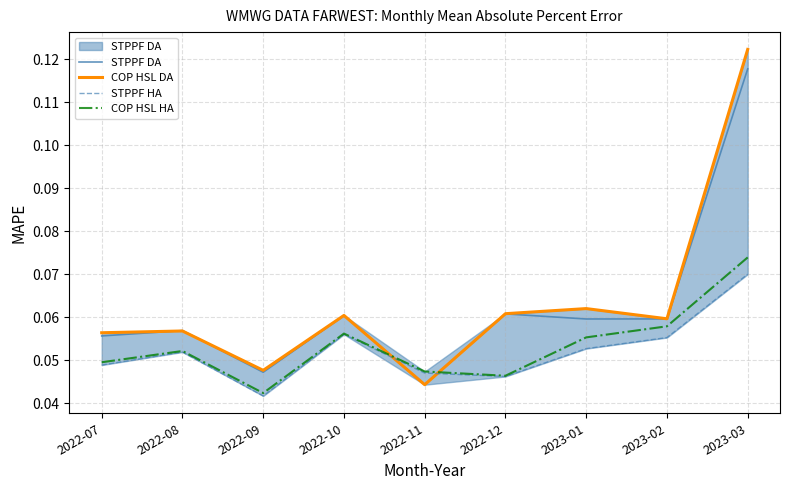

Where is the first local maximum for STPPF DA?

2022-08